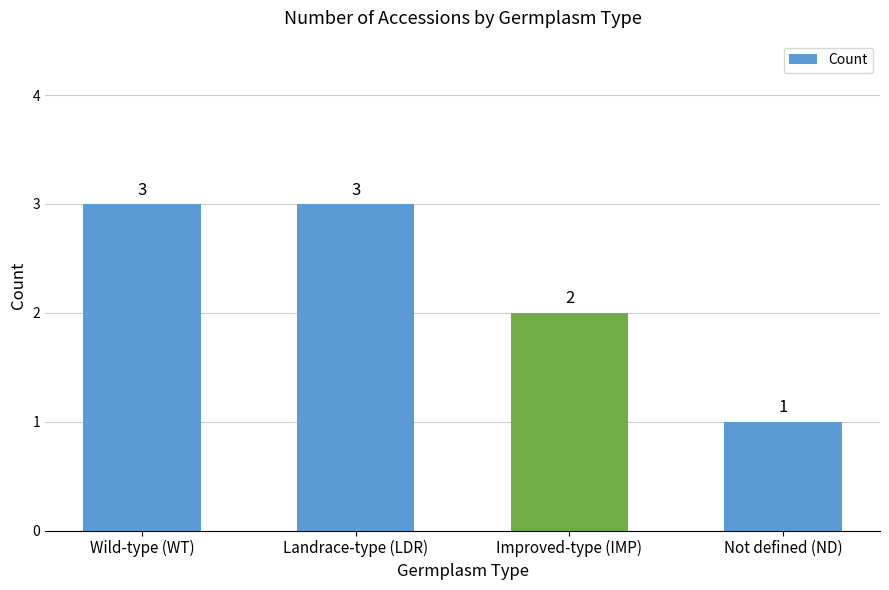

Is it true that the value at Landrace-type (LDR) is 3?

True